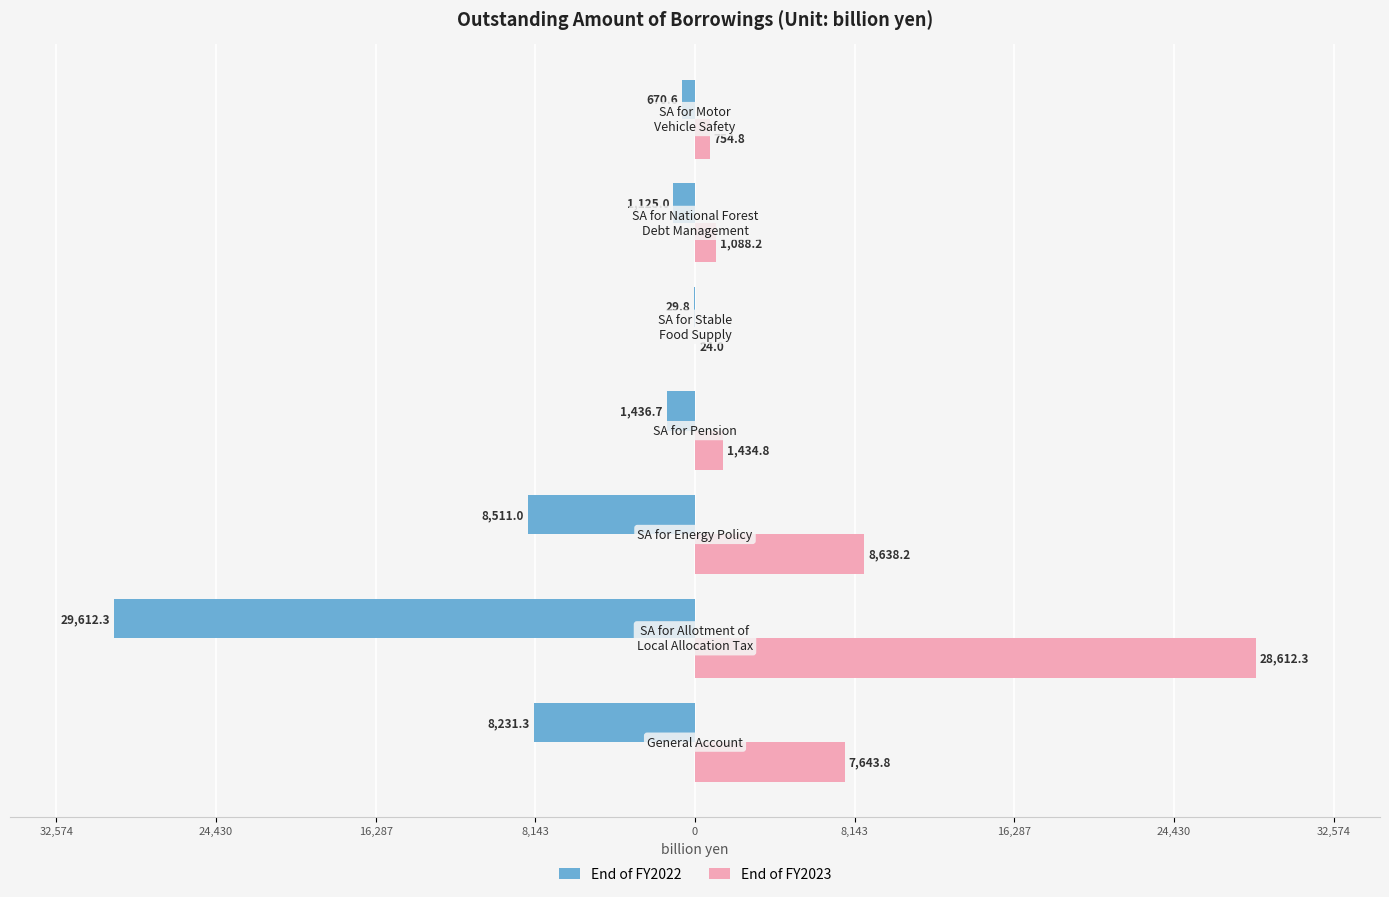

What are all the series names shown in the legend?

End of FY2022, End of FY2023